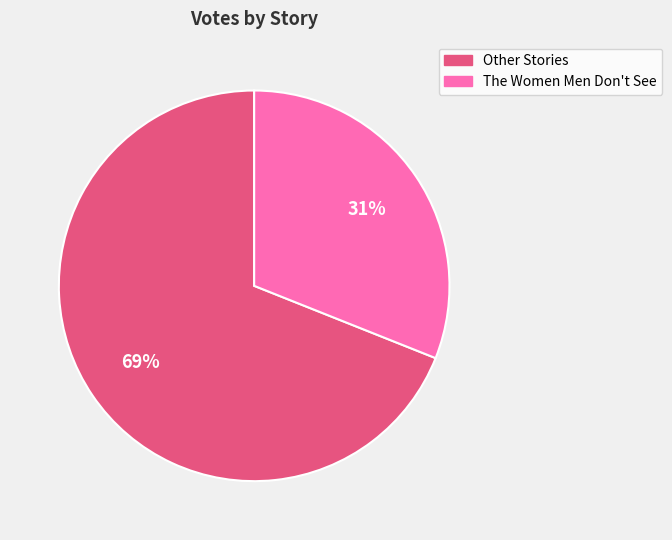

To the nearest percent, what is the average slice percentage?

50%